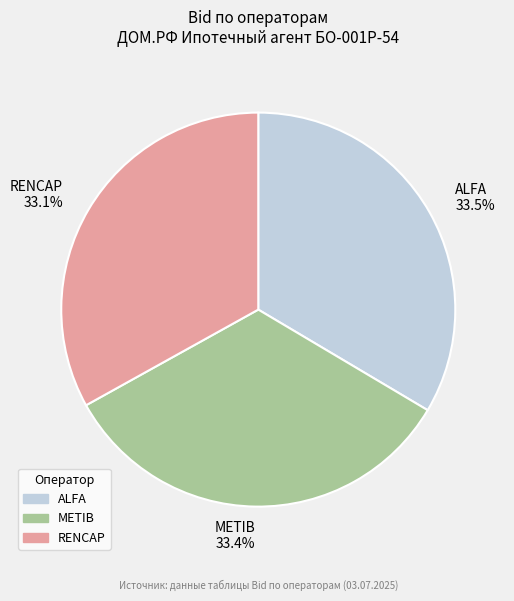

The RENCAP slice represents 33% of the pie. True or false?

True